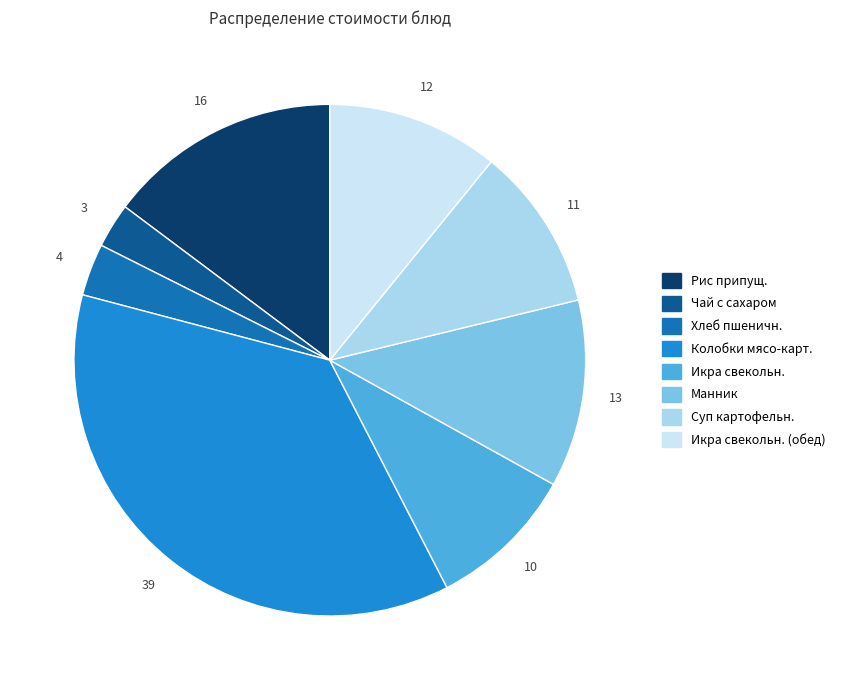

Is it true that Хлеб пшеничн. is 13% of the pie?

False